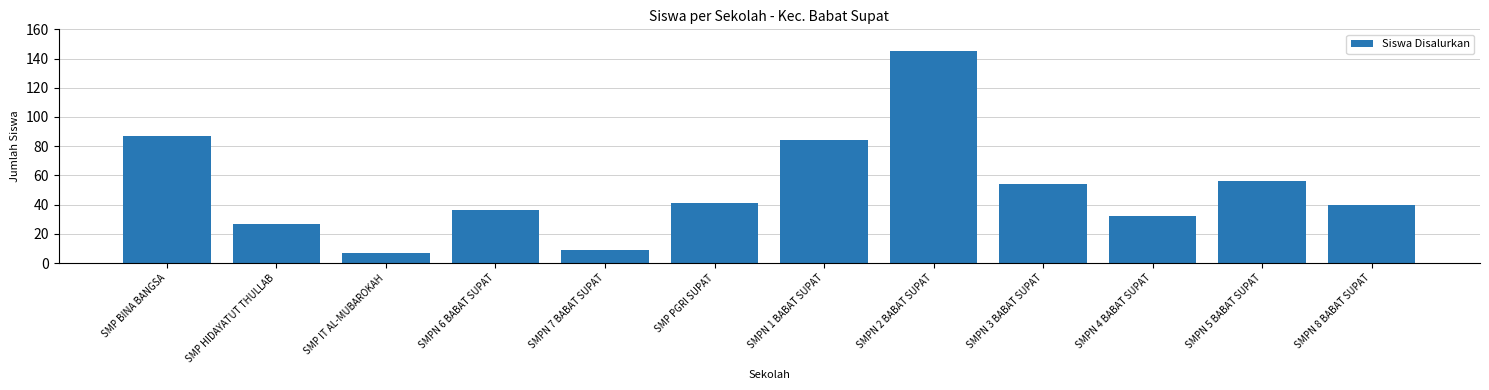

What is the label of the 9th bar from the left?

SMPN 3 BABAT SUPAT